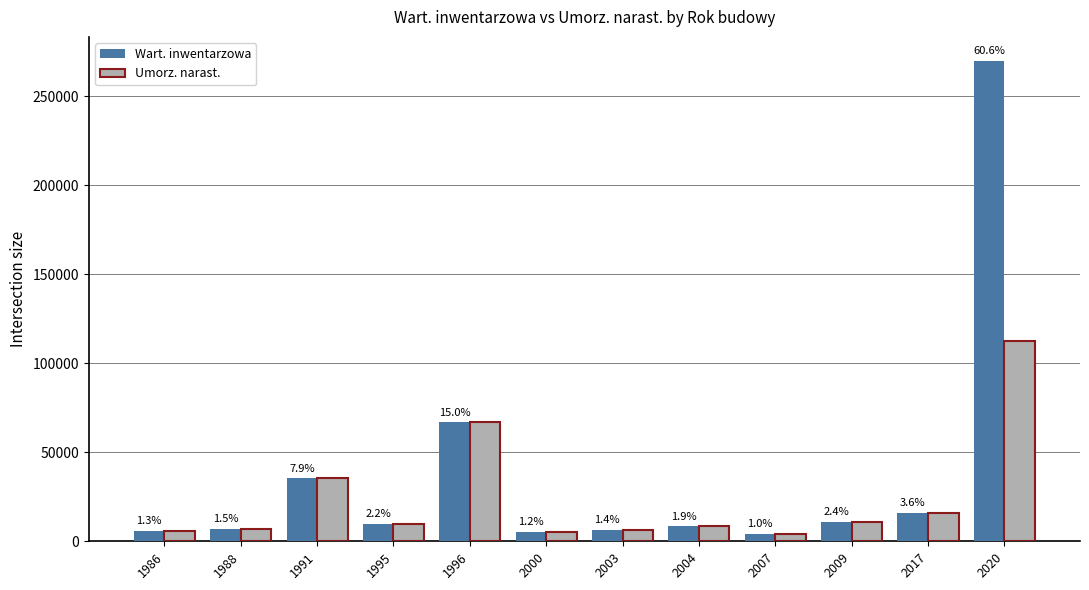

Which series has the widest spread of values?

Wart. inwentarzowa